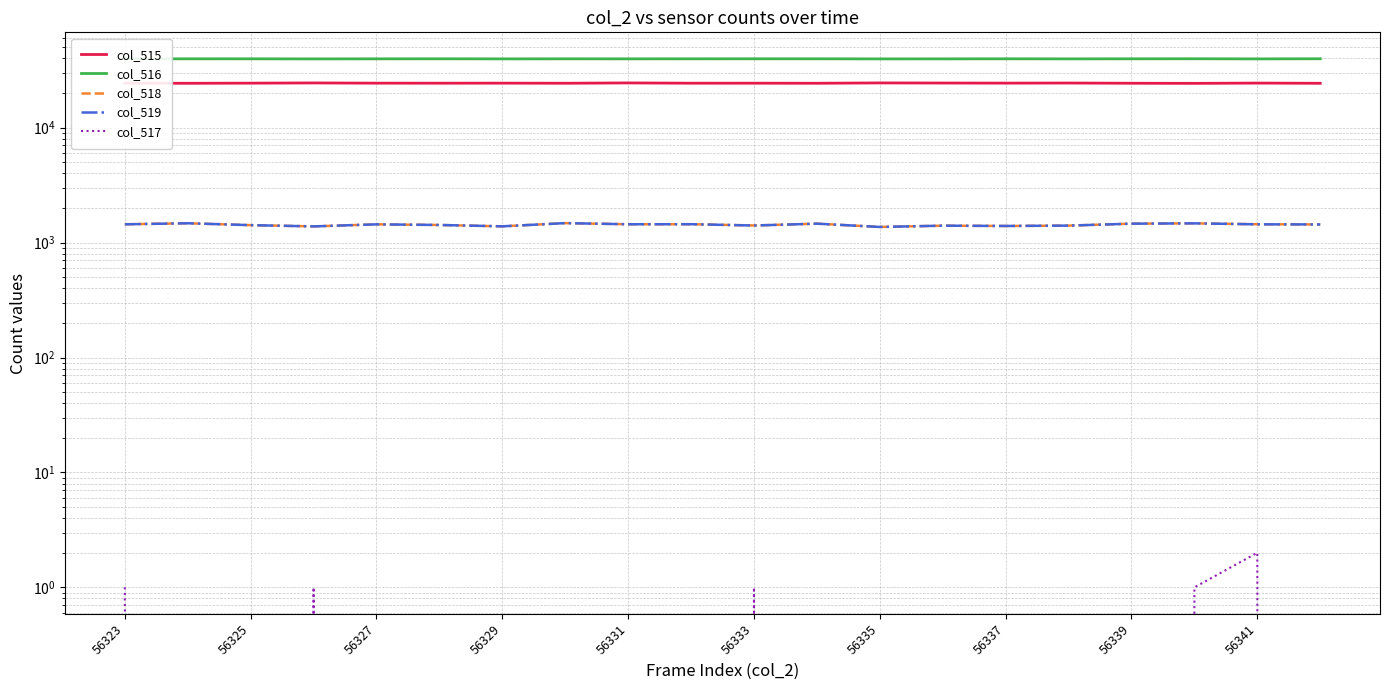

Rank the series by their maximum value, from lowest to highest.

col_517, col_518, col_519, col_515, col_516